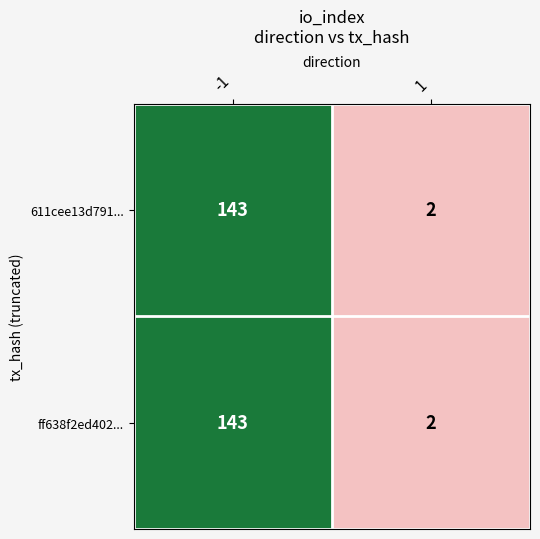

Reading left to right, extract all data points from this chart.

611cee13d791...: -1=143	1=2
ff638f2ed402...: -1=143	1=2